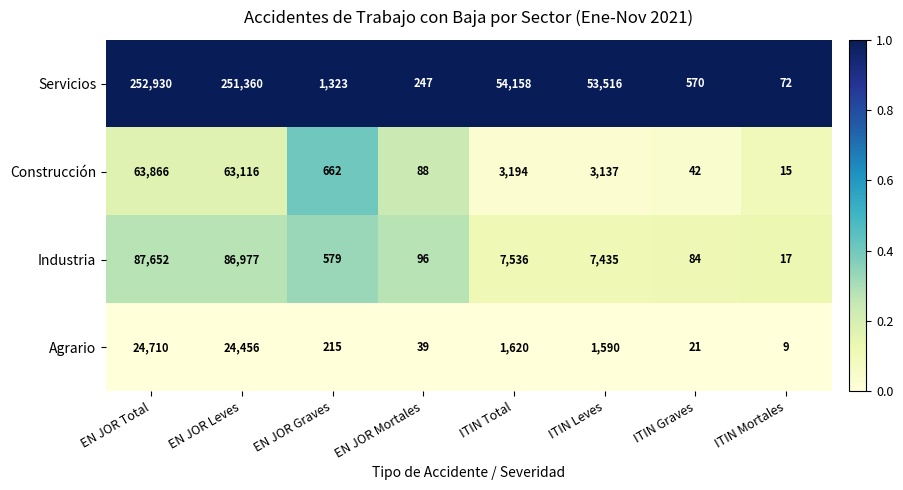

What is the total value across all series at EN JOR Mortales?

470